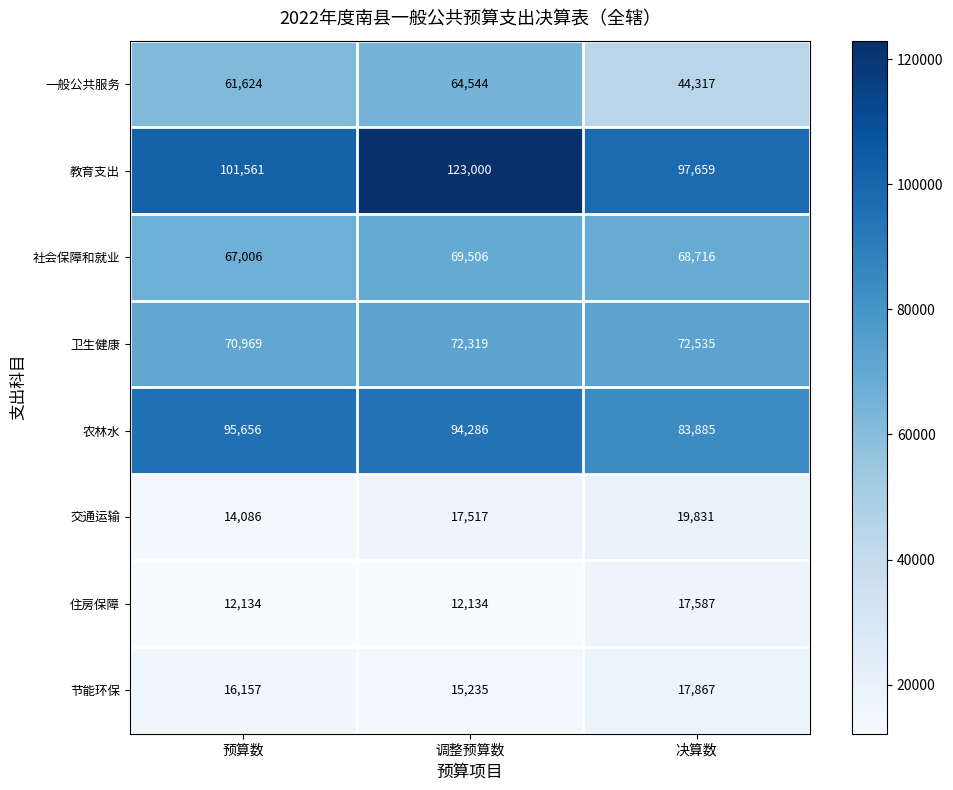

What is the difference between the highest and lowest values at 预算数?

89427